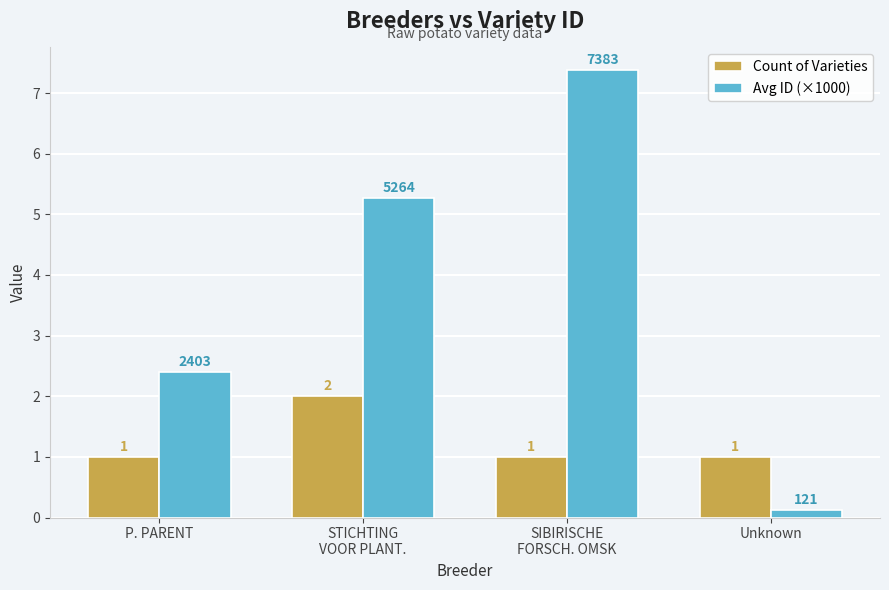

Which series has the largest range (max minus min)?

Avg ID (×1000)